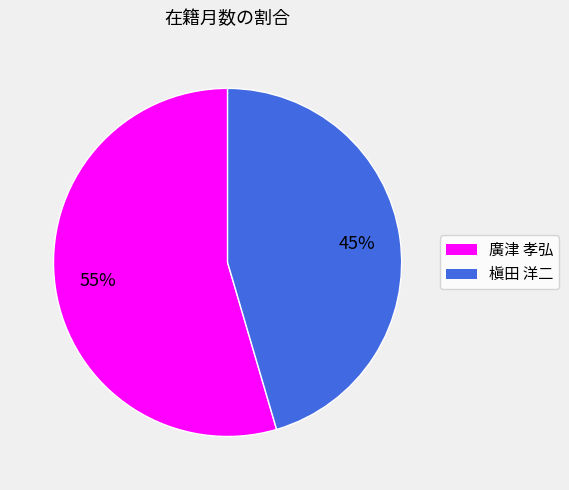

Is there any slice that represents more than half of the pie?

Yes